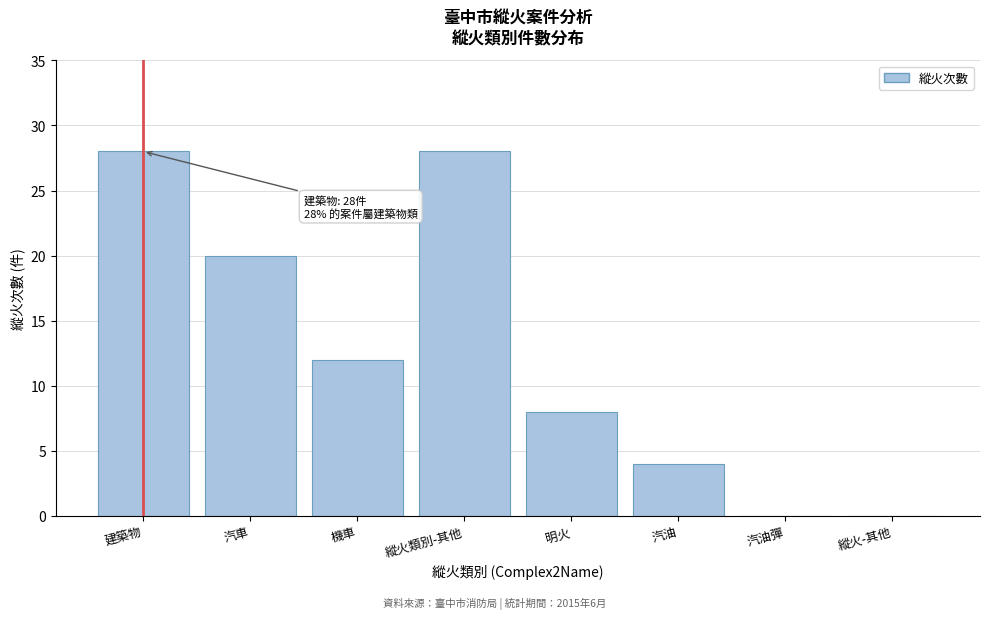

Reading left to right, extract all data points from this chart.

建築物=28	汽車=20	機車=12	縱火類別-其他=28	明火=8	汽油=4	汽油彈=0	縱火-其他=0